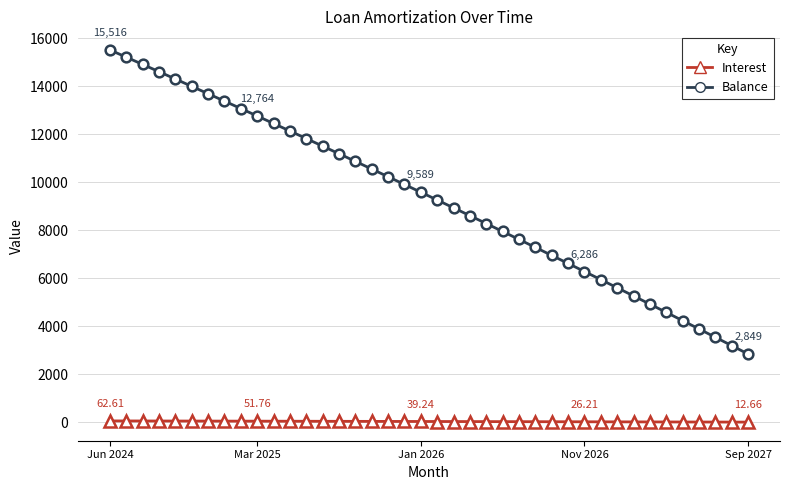

Which series has the largest range (max minus min)?

Balance